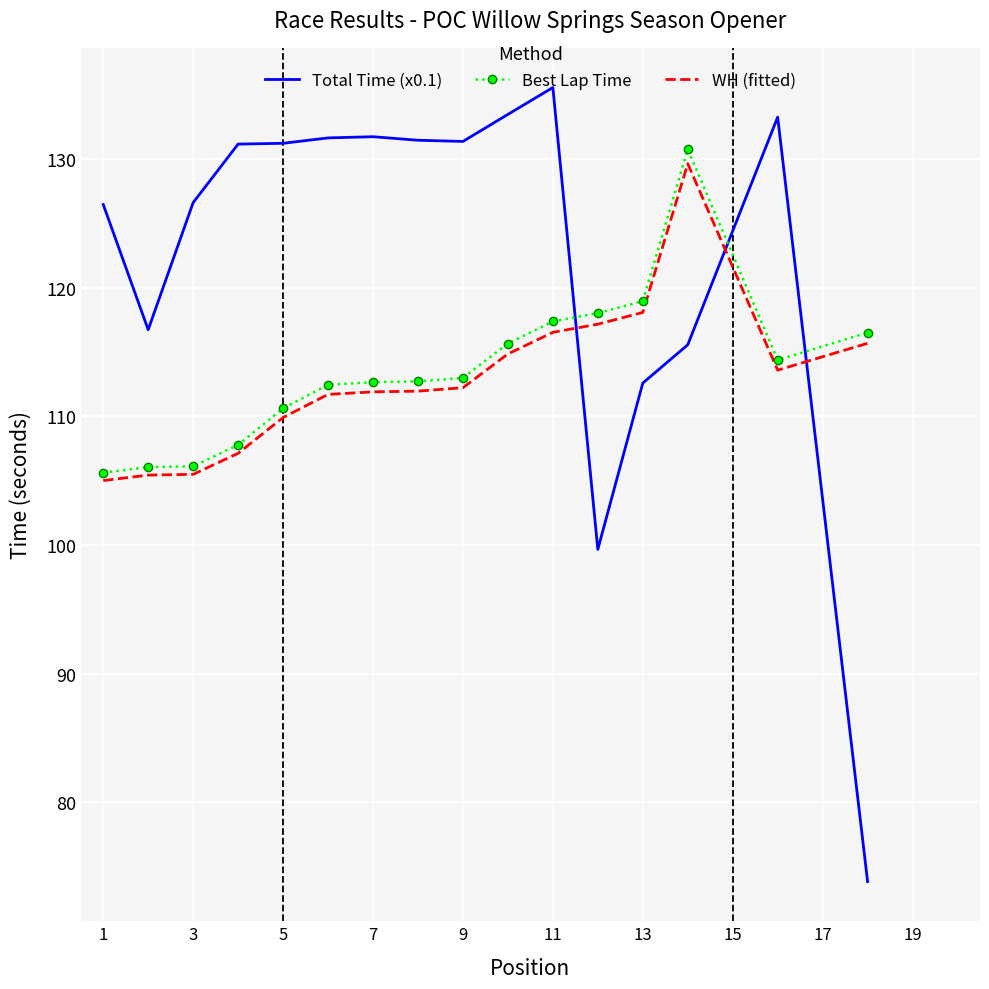

True or false: Total Time (x0.1) and Best Lap Time intersect in this chart.

True